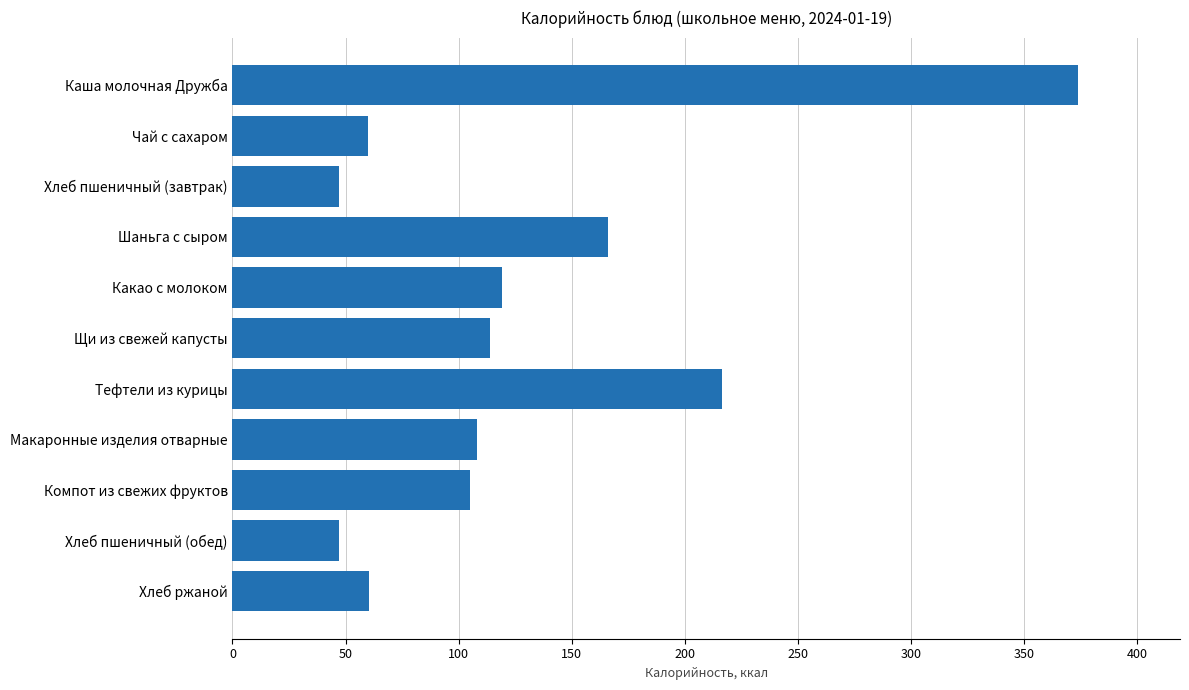

The value at Макаронные изделия отварные is 108.0. True or false?

True